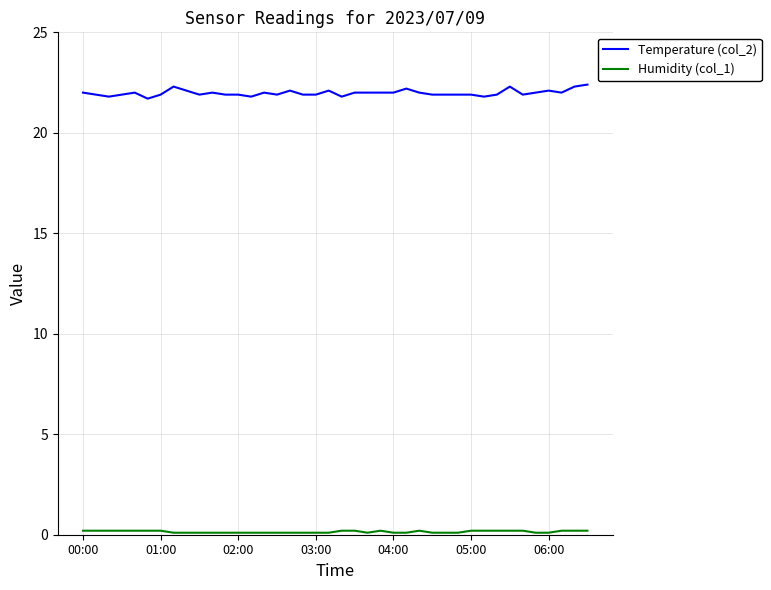

Which series has the largest range (max minus min)?

Temperature (col_2)